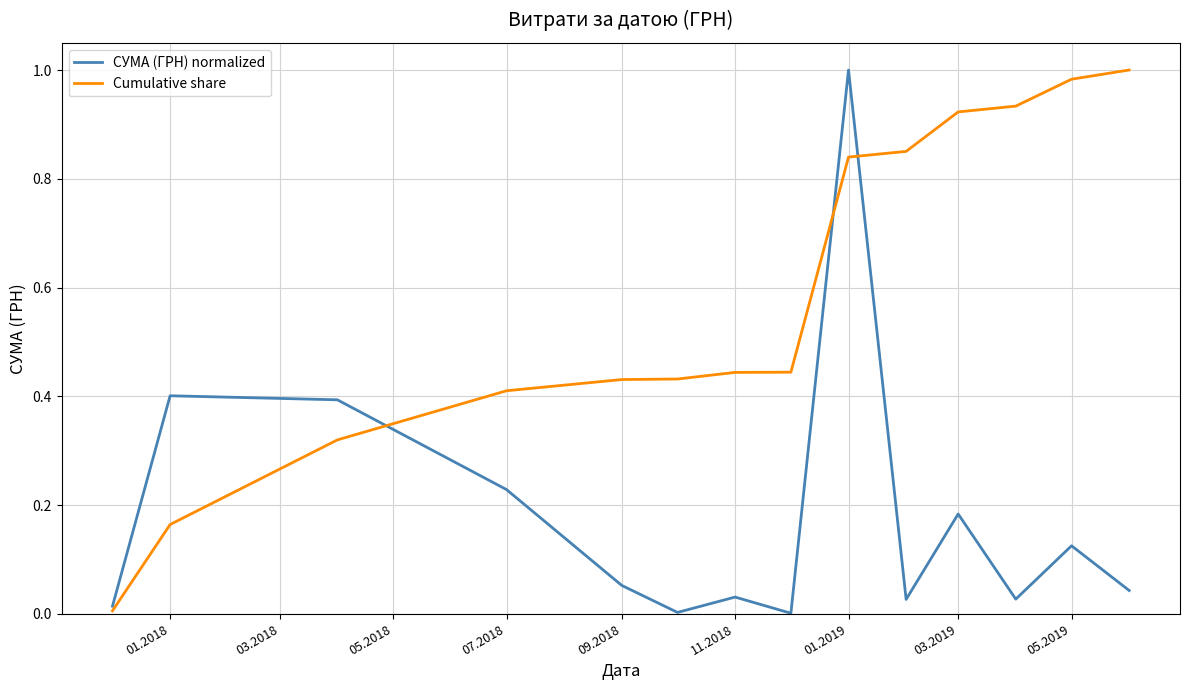

Does the chart display data point markers on the line(s)?

No